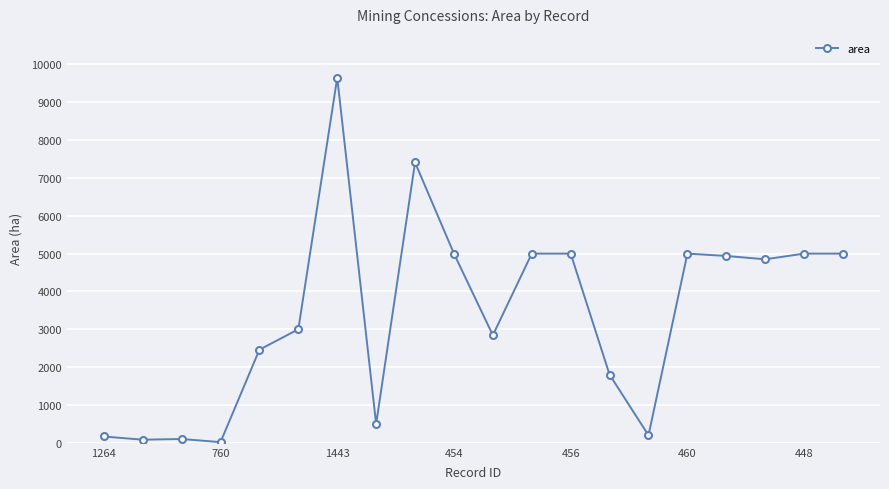

What is the sum of all values?

68010.6